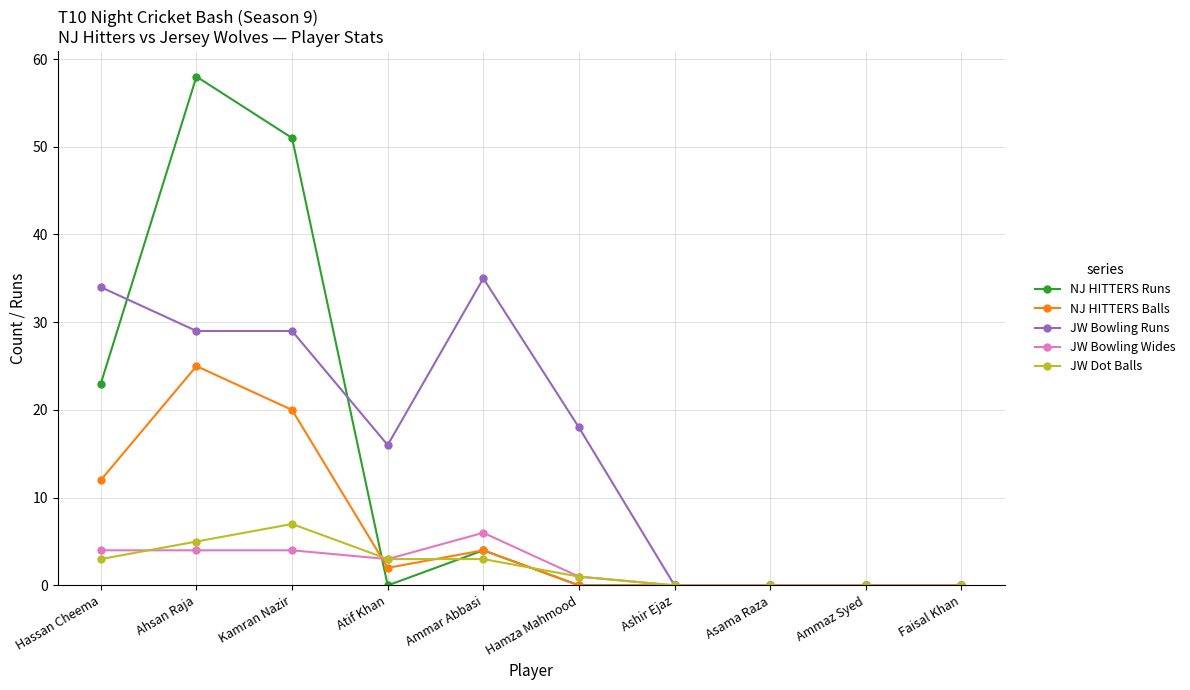

True or false: JW Dot Balls has a value of 0 at Asama Raza.

True